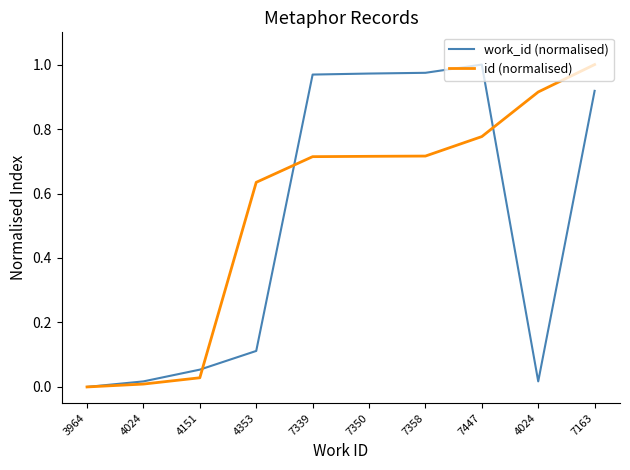

What is the difference between the second highest and second lowest values in the id (normalised) series?

0.9